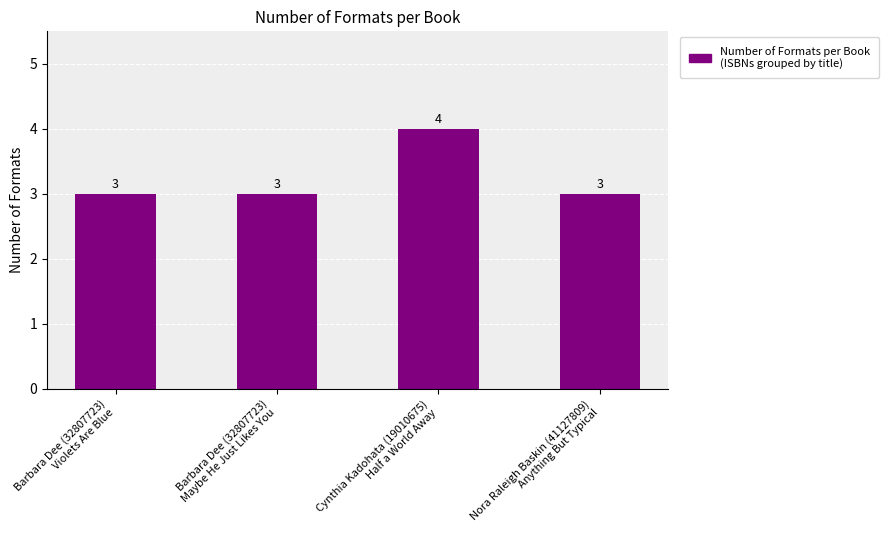

What is the maximum value shown in the chart?

4